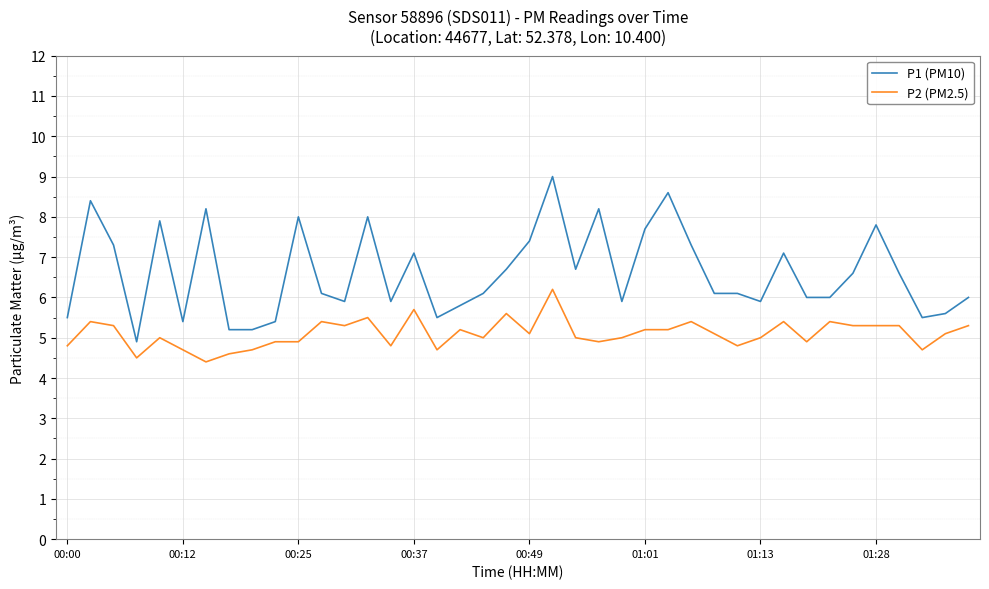

Which series has the largest range (max minus min)?

P1 (PM10)